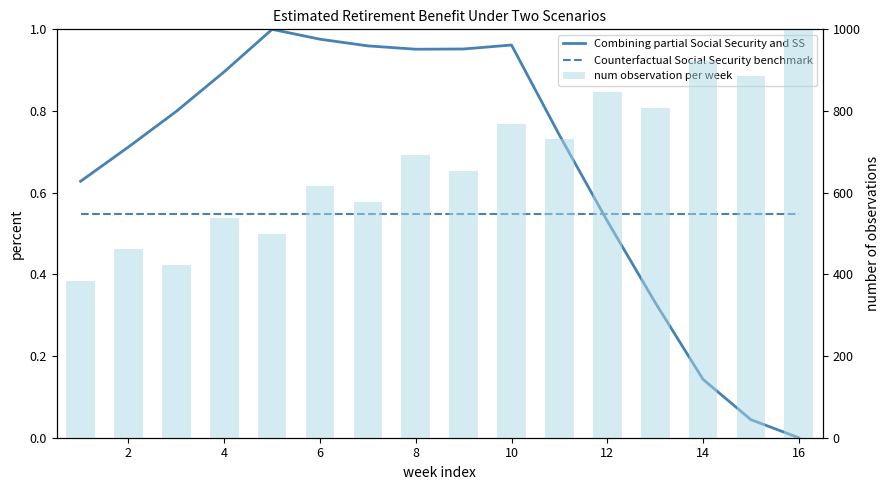

True or false: Combining partial Social Security and SS has a value of 1.5 at 8.

False